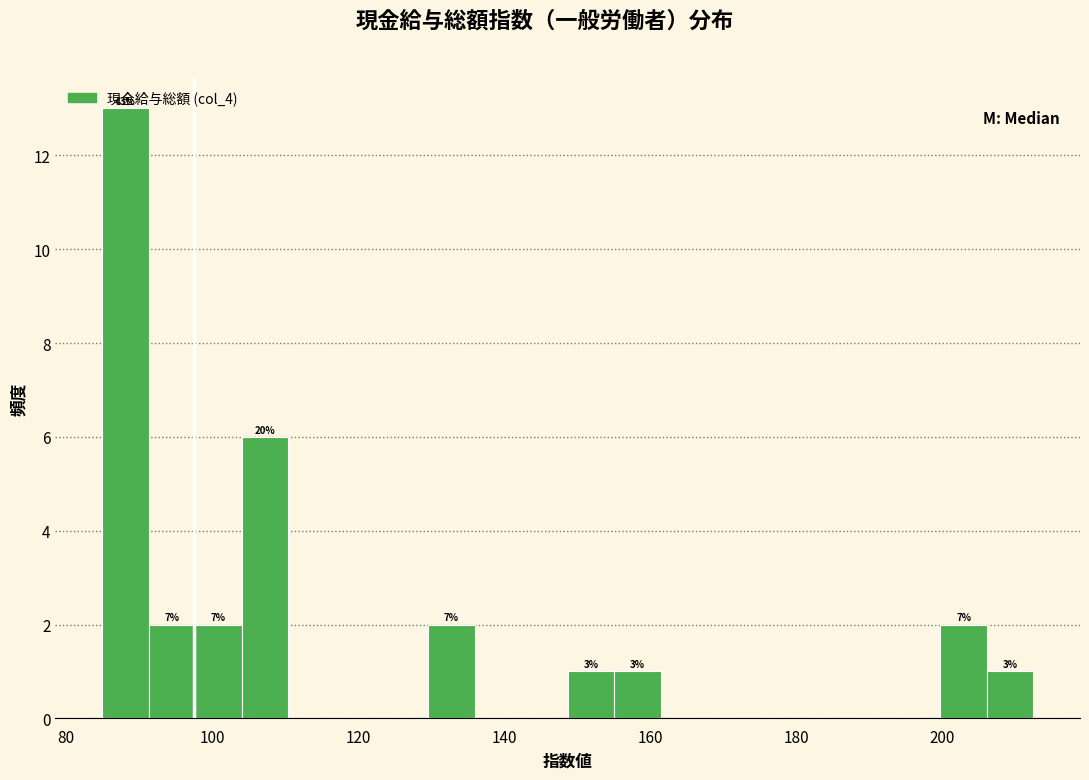

Read against the x-axis, roughly where is the centre of the tallest bar?

88